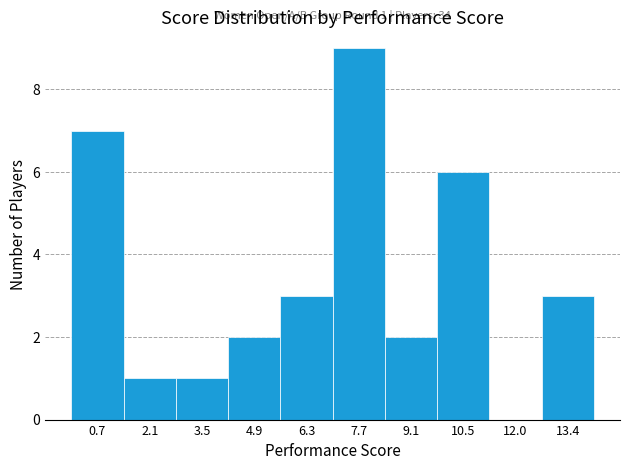

Over which range of the x-axis is the bar tallest?

7.0 to 8.4